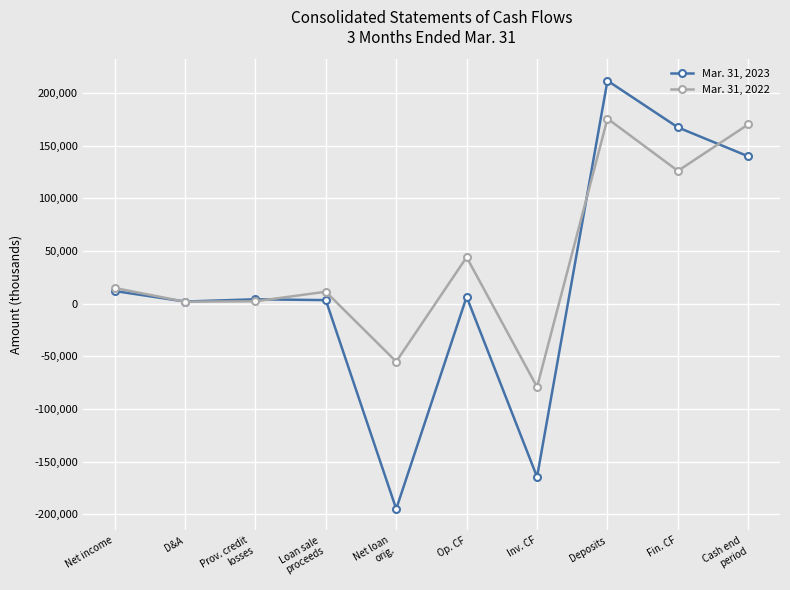

Which series has the largest total across all categories?

Mar. 31, 2022